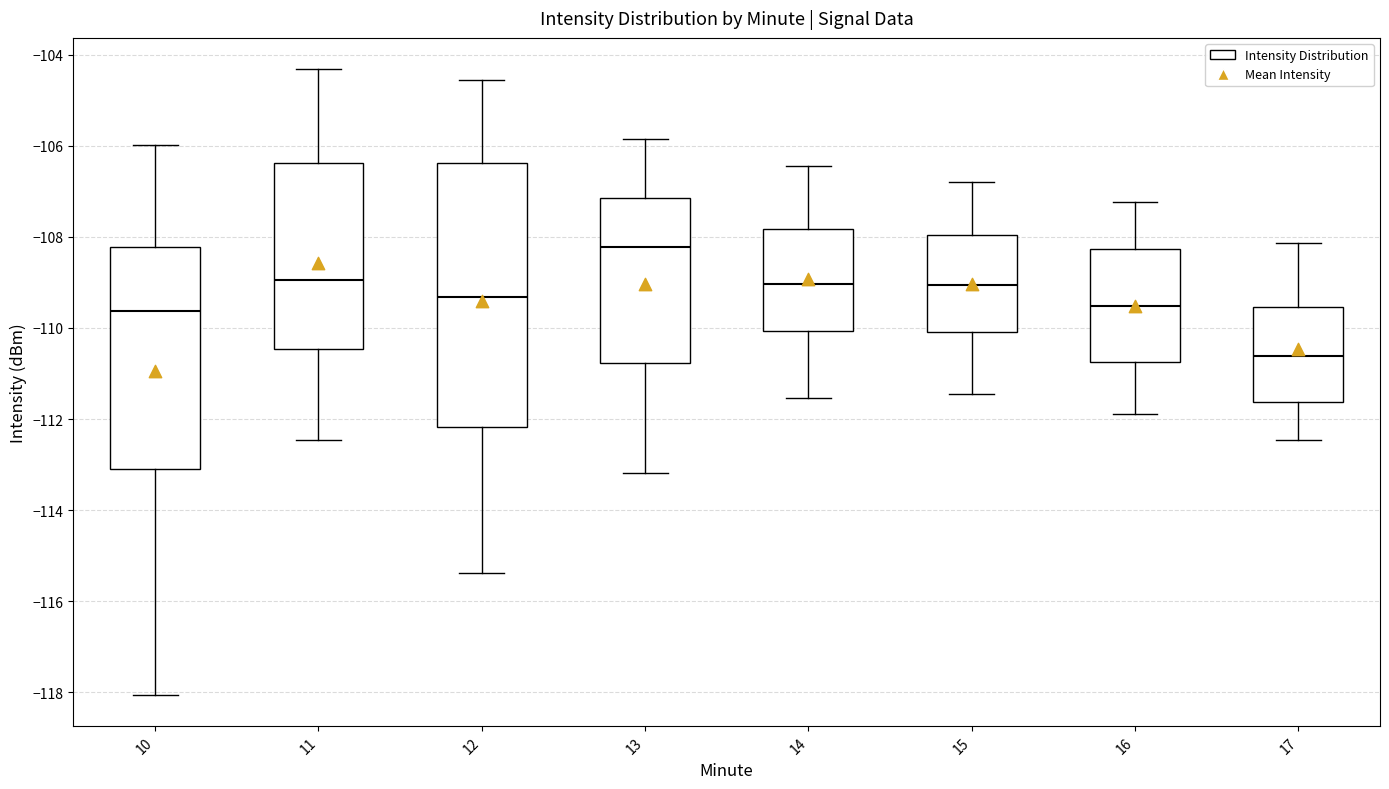

Comparing the boxes themselves (not the whiskers), which one is the tallest?

12